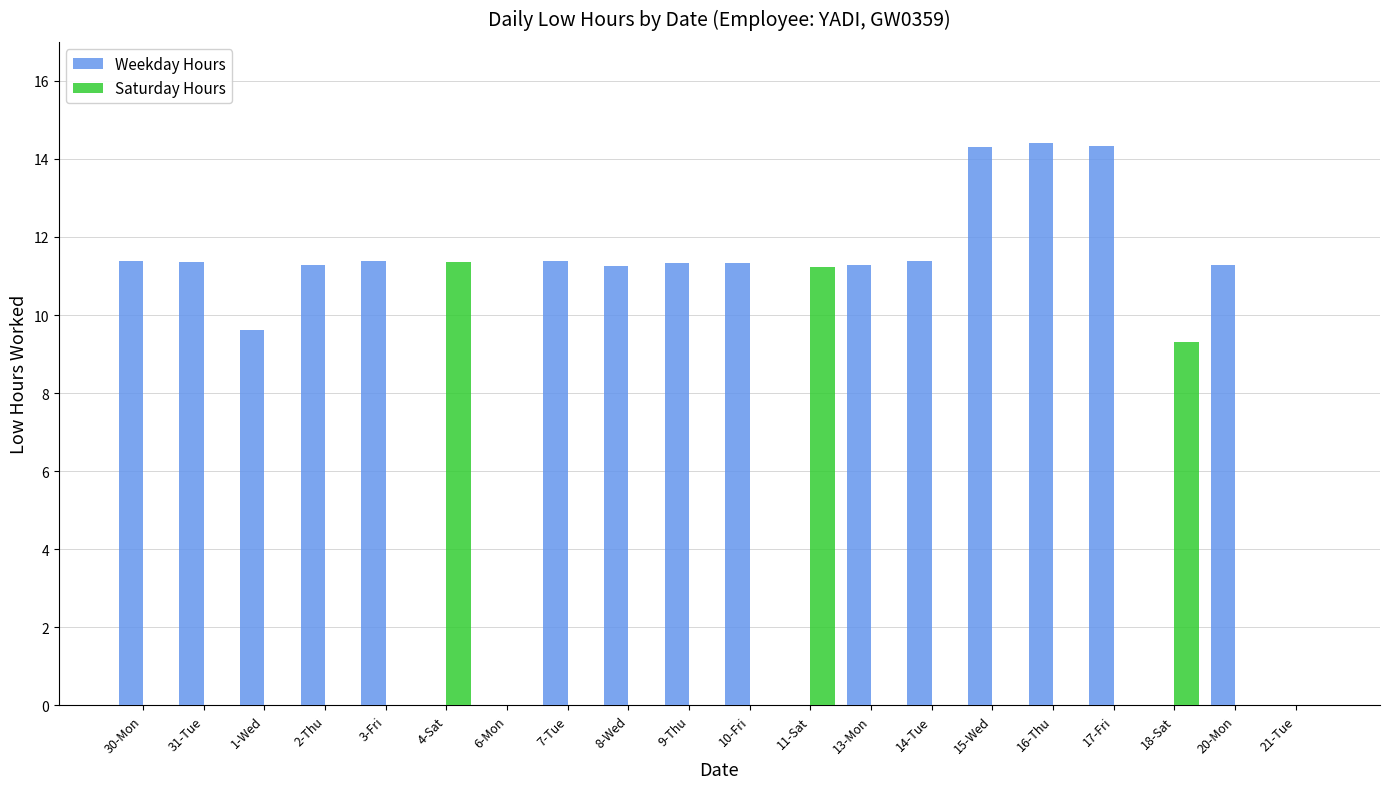

What is the greatest value displayed?

14.4